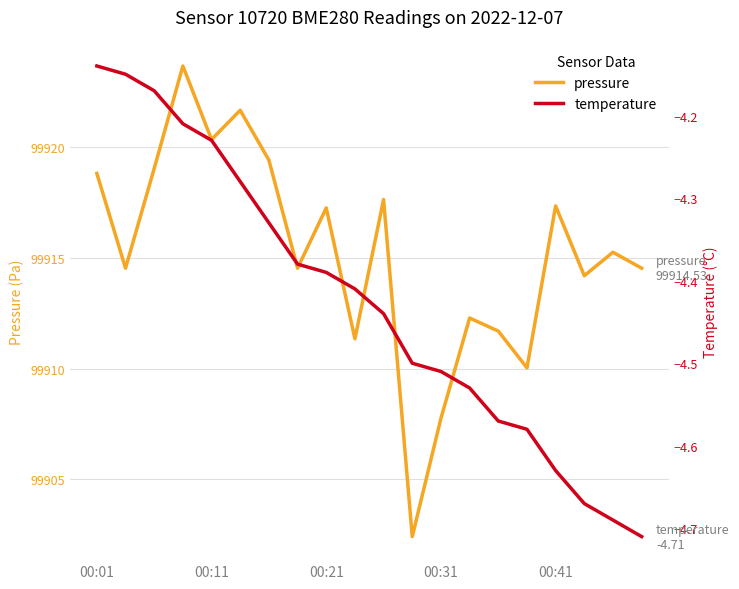

True or false: pressure and temperature cross at least once.

False